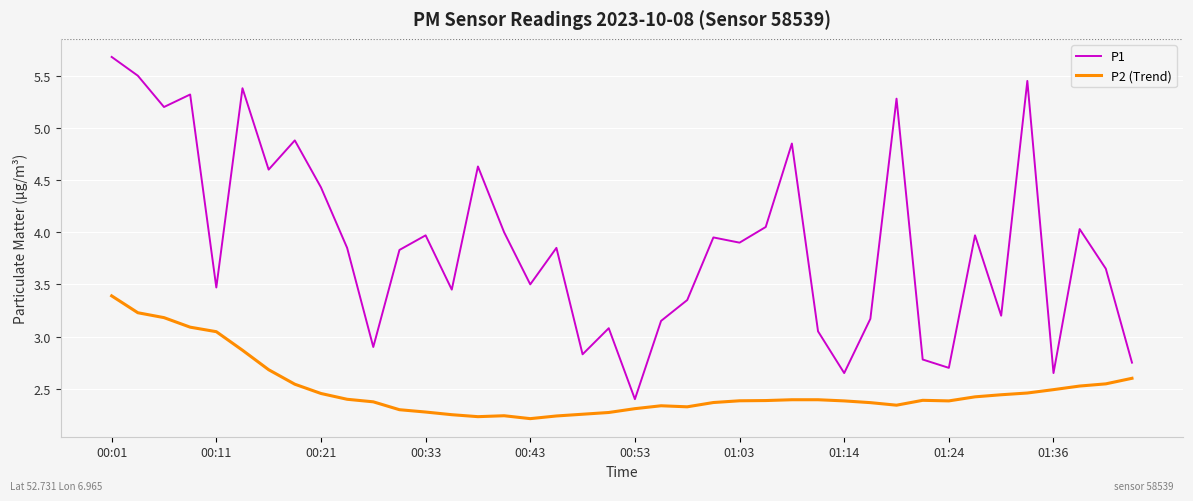

What is the maximum value shown in the chart?

5.7